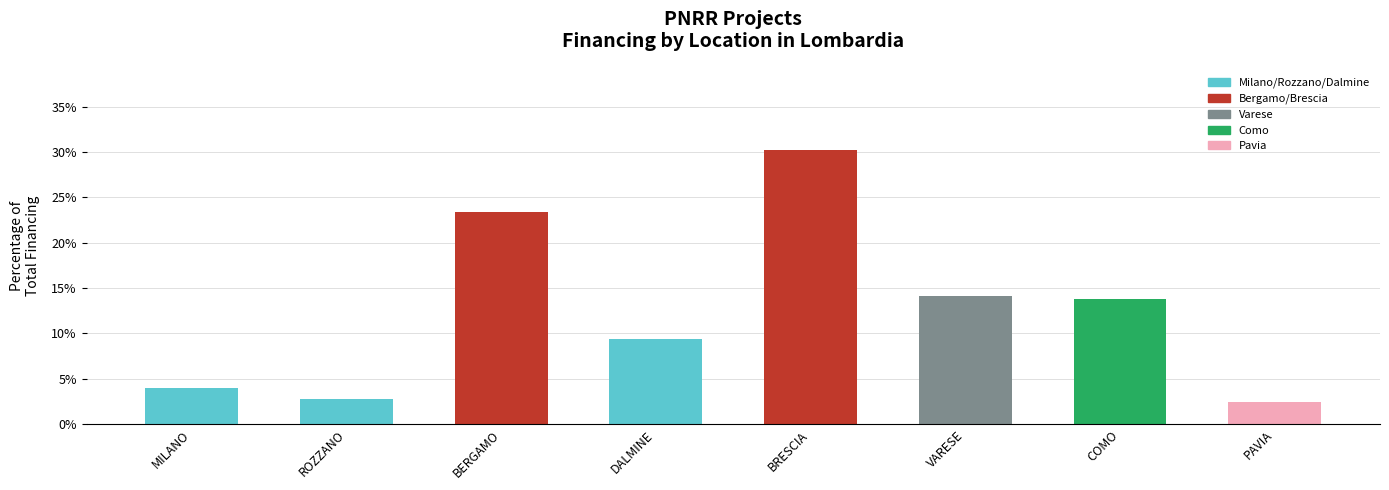

What is the difference between the second highest and minimum values?

20.9